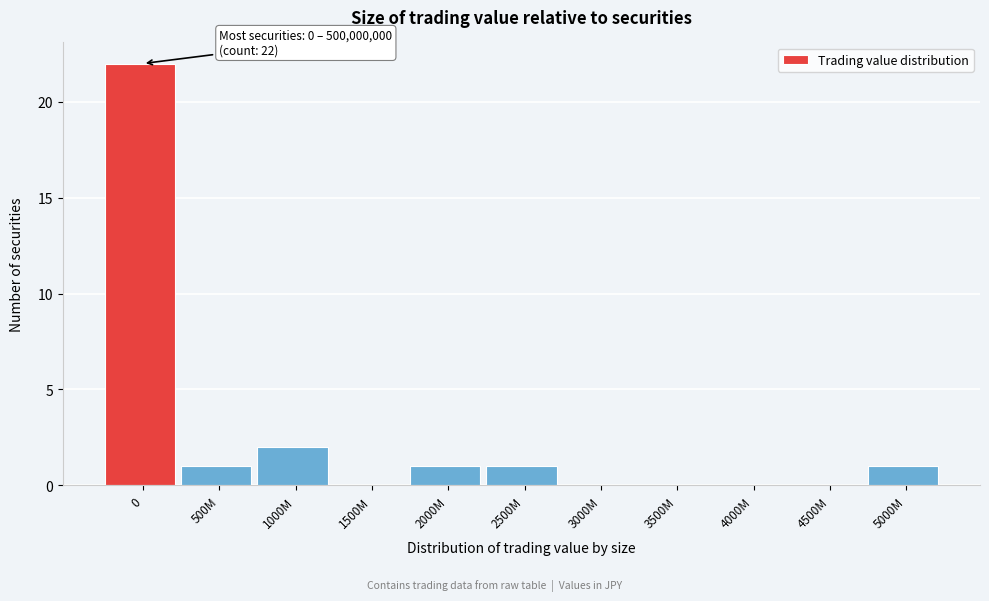

Reading left to right, extract all data points from this chart.

0=22	500M=1	1000M=2	1500M=0	2000M=1	2500M=1	3000M=0	3500M=0	4000M=0	4500M=0	5000M=1